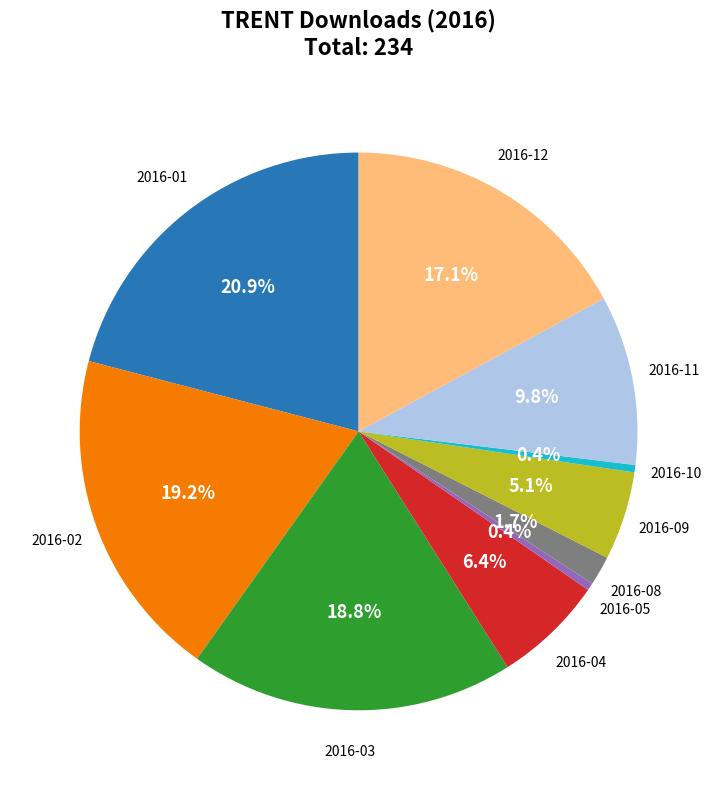

Is there any slice that represents more than half of the pie?

No